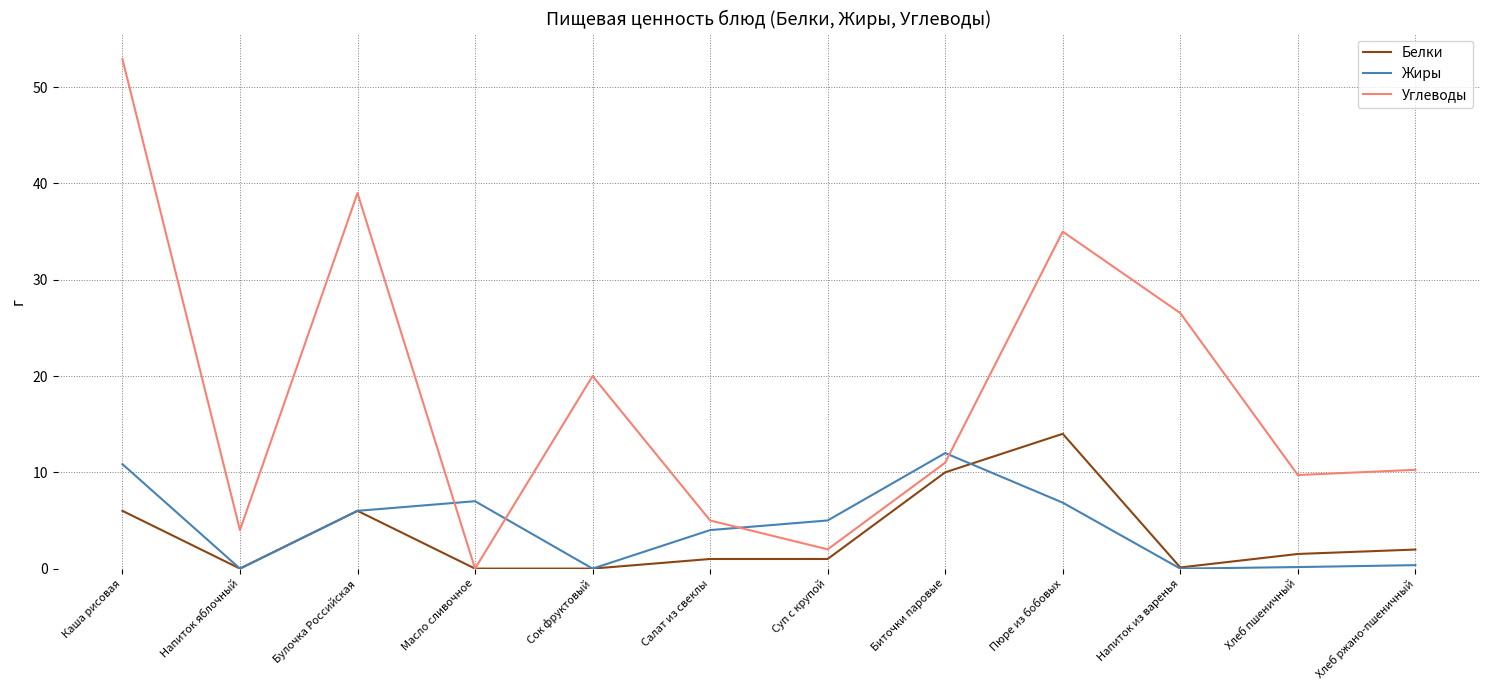

Which series has the widest spread of values?

Углеводы